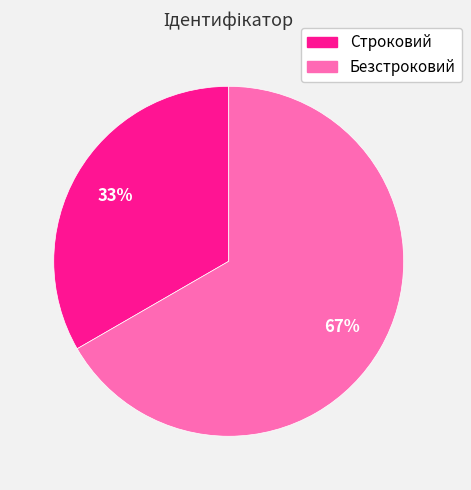

What is the ratio of the value at Безстроковий to the value at Строковий?

2.0